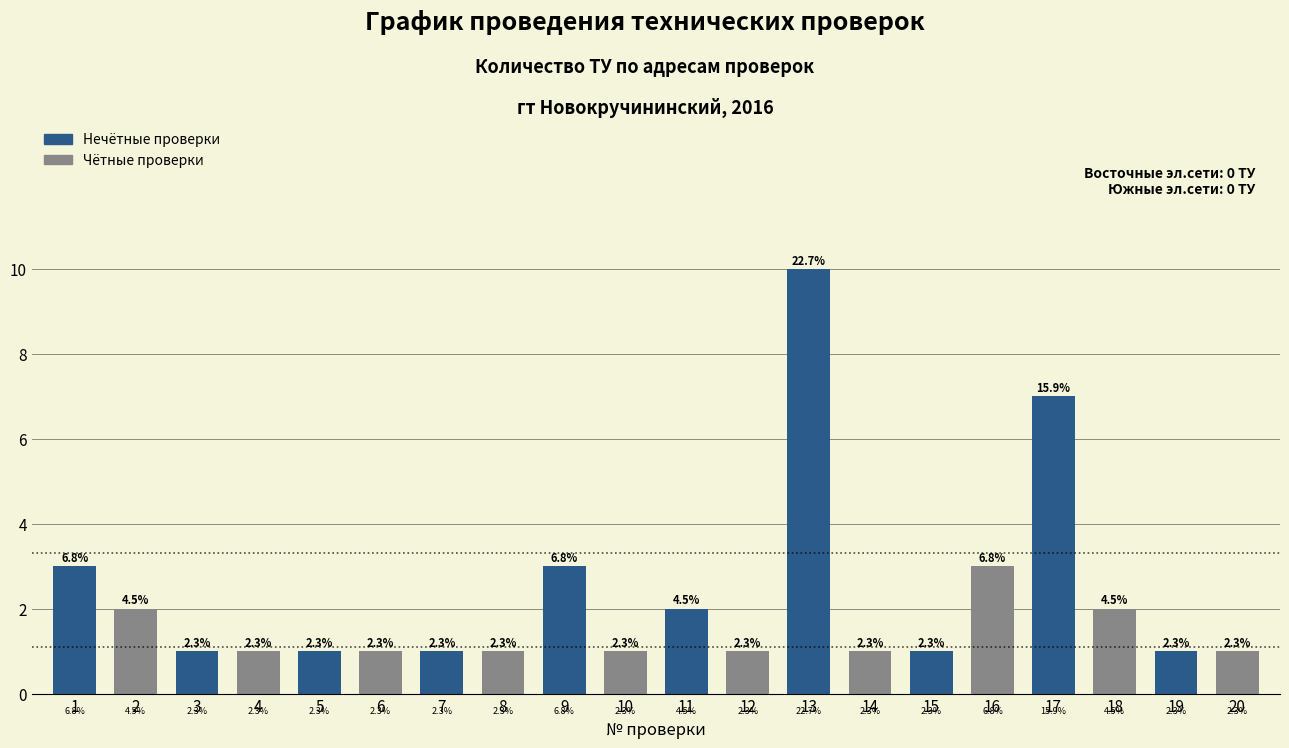

How many bars are there in total?

20